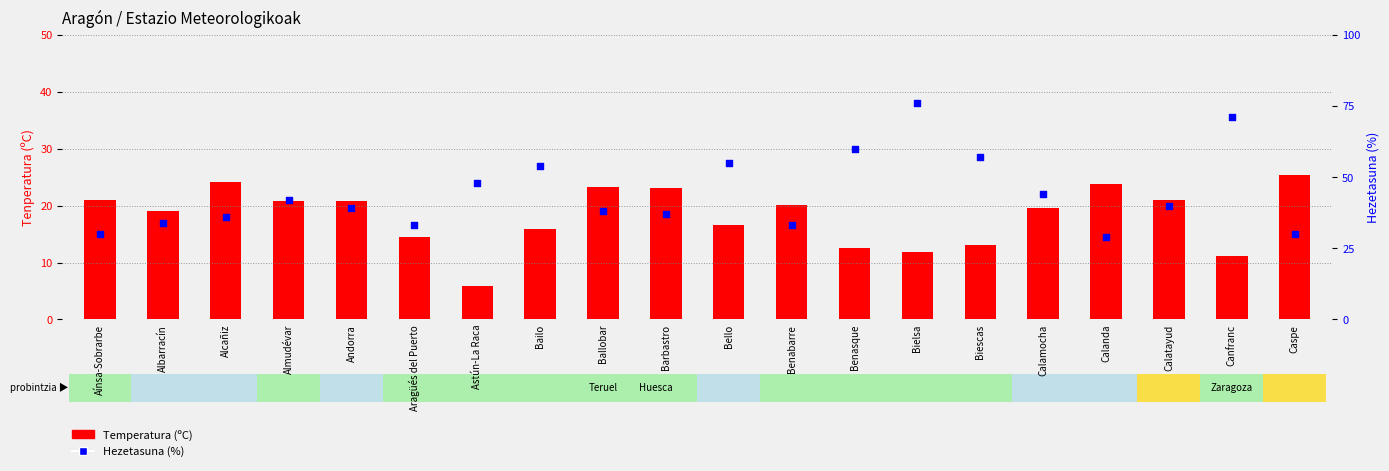

What are all the series names shown in the legend?

Temperatura (ºC), Hezetasuna (%)